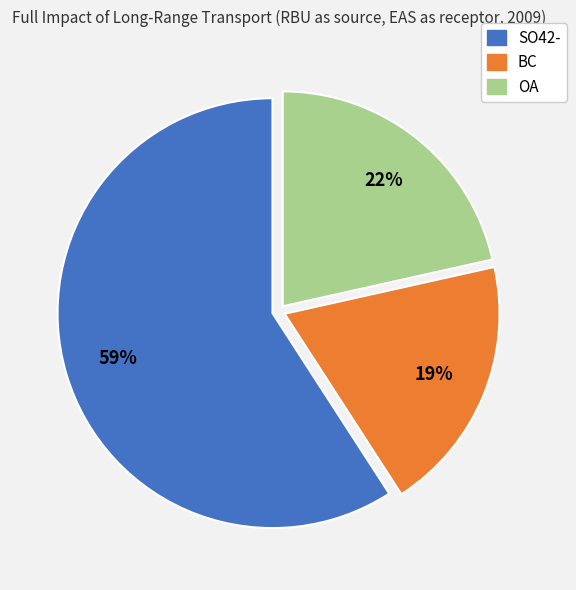

Is there a majority slice in this chart?

Yes